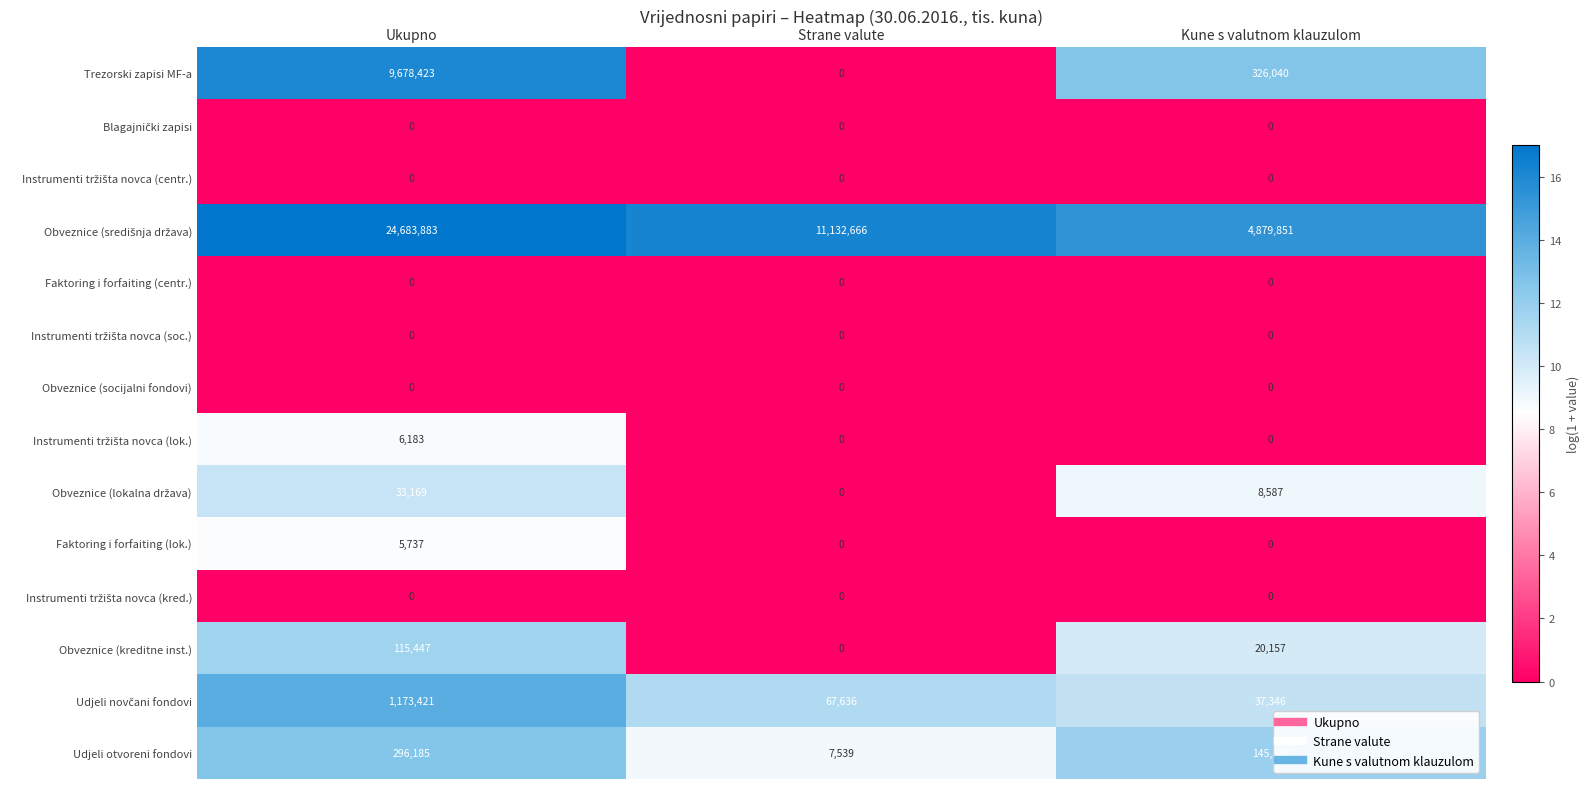

What is the maximum value shown in the chart?

24683883